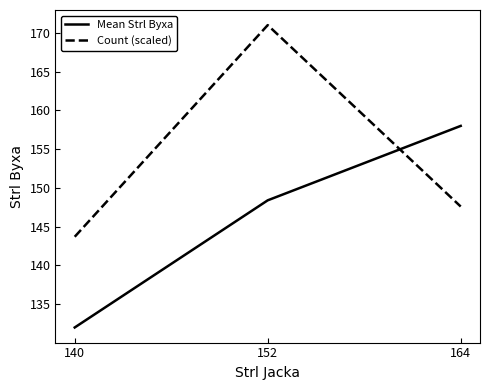

Reading left to right, extract all data points from this chart.

Mean Strl Byxa: 132.0	148.4	158.0
Count (scaled): 143.7	171.0	147.6